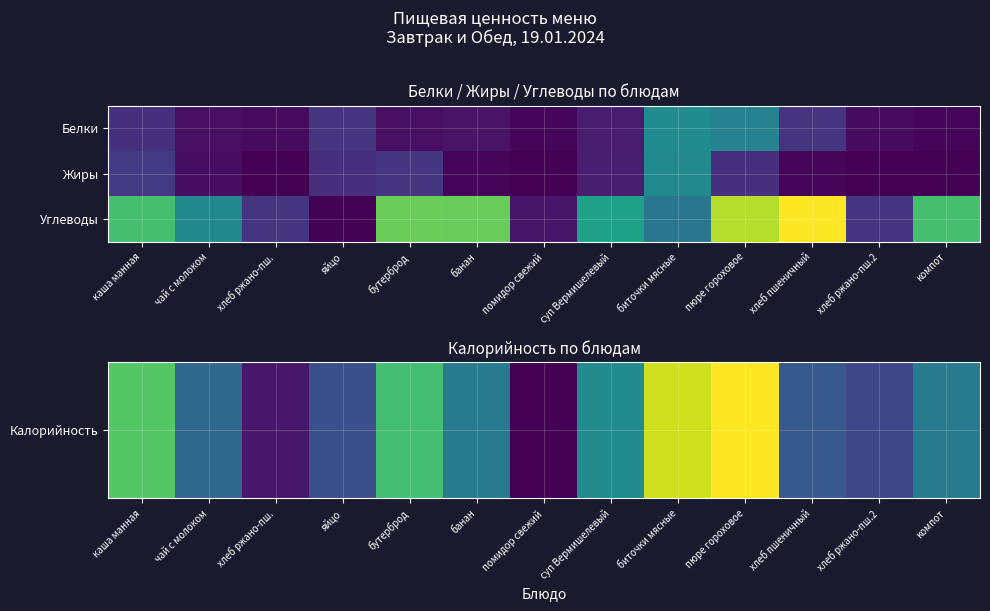

What is the spread (max minus min) of values at каша манная?

156.0